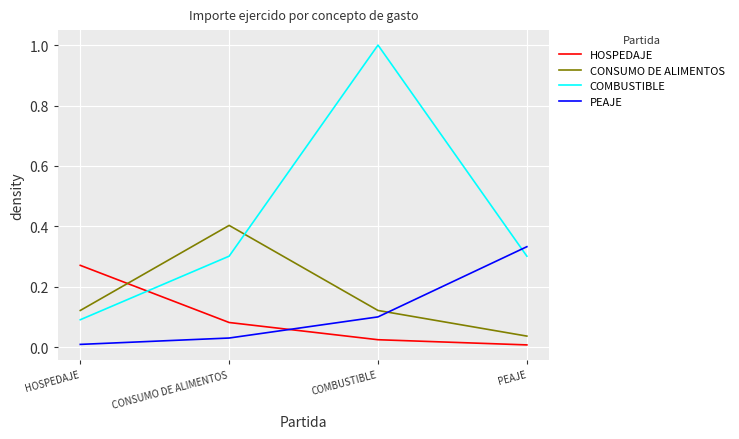

At which category is the sum across all series the highest?

COMBUSTIBLE